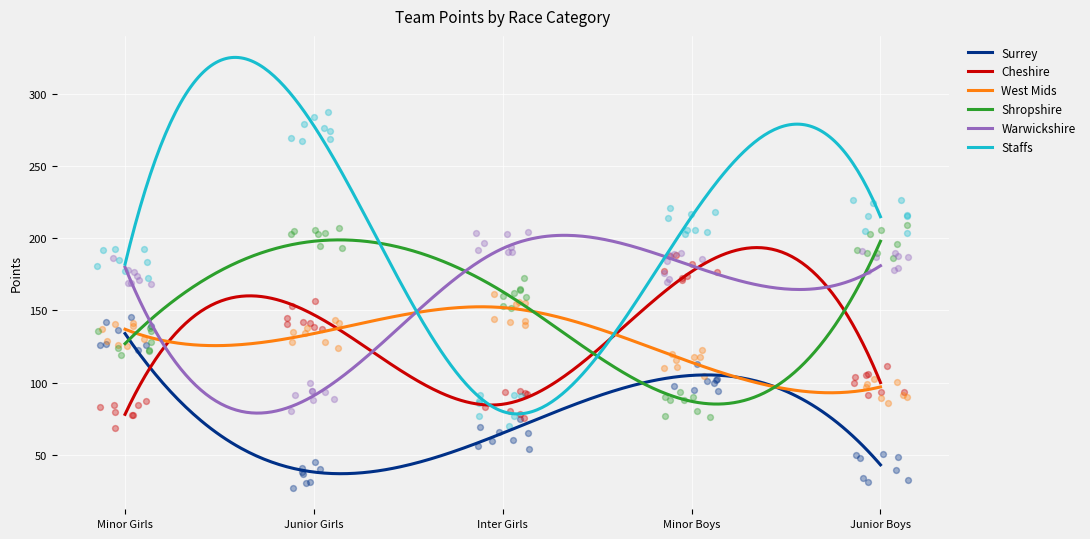

Is the value of Warwickshire at Junior Girls greater than the value of West Mids at Junior Girls?

No